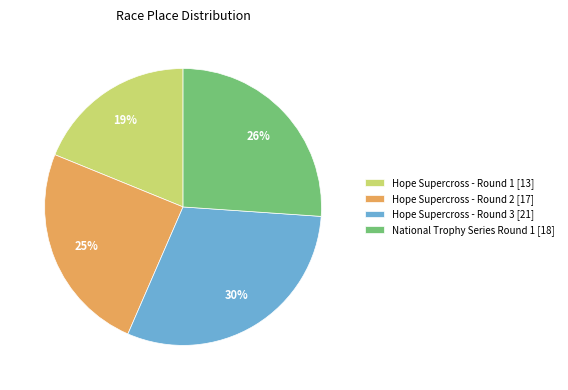

Combined, do Hope Supercross - Round 3 [21] and National Trophy Series Round 1 [18] account for over 50%?

Yes